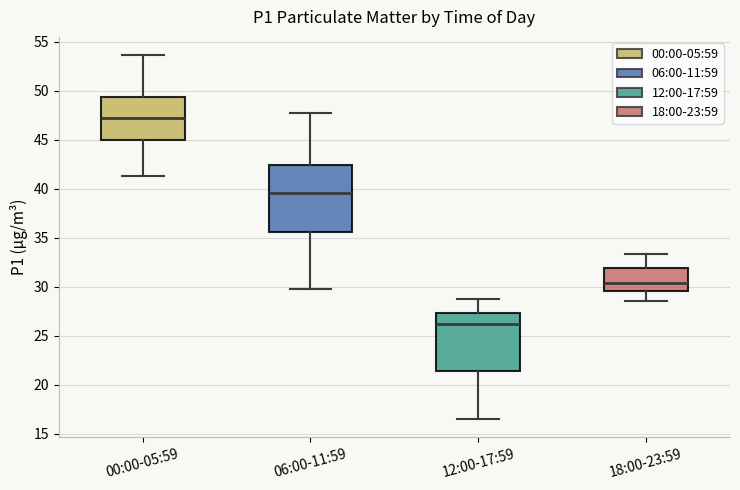

Reading left to right, read every box against the y-axis: the position of its median line, the range the box covers, and the ends of its whiskers. The values are not printed on the chart, so give them approximately, as read against the axis.

00:00-05:59: median 47.0, box 45.0 to 49.5, whiskers 41.5 to 53.5
06:00-11:59: median 39.5, box 35.5 to 42.5, whiskers 30.0 to 48.0
12:00-17:59: median 26.5, box 21.5 to 27.5, whiskers 16.5 to 29.0
18:00-23:59: median 30.5, box 29.5 to 32.0, whiskers 28.5 to 33.5